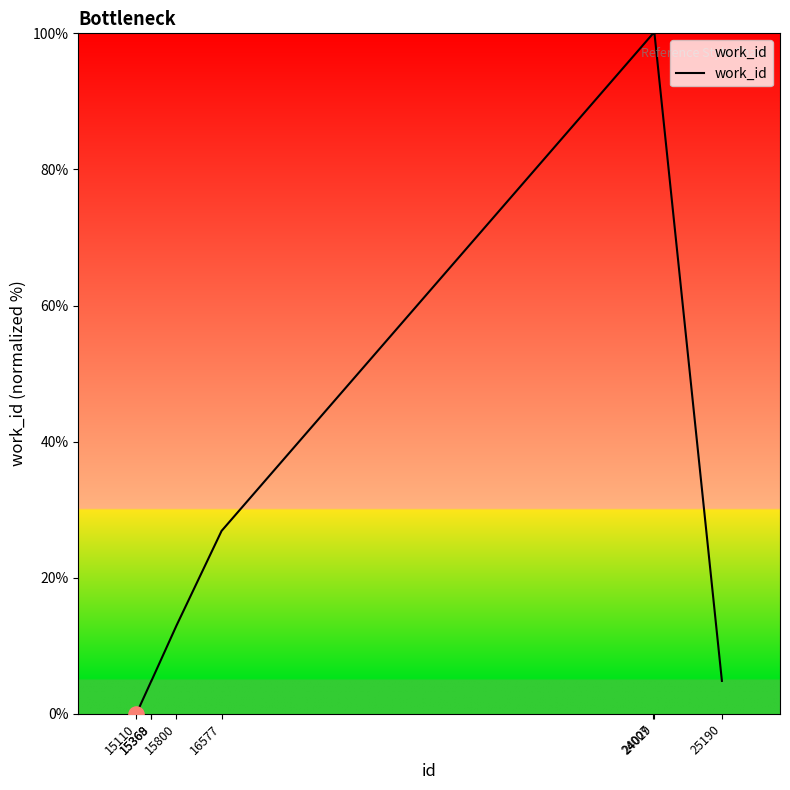

What is the ratio of the value at 15800 to the value at 24007?

0.1